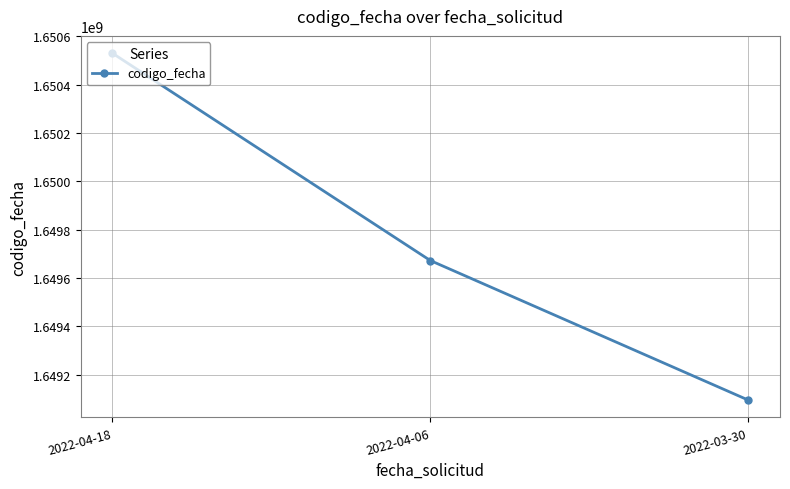

What is the greatest value displayed?

1650530221